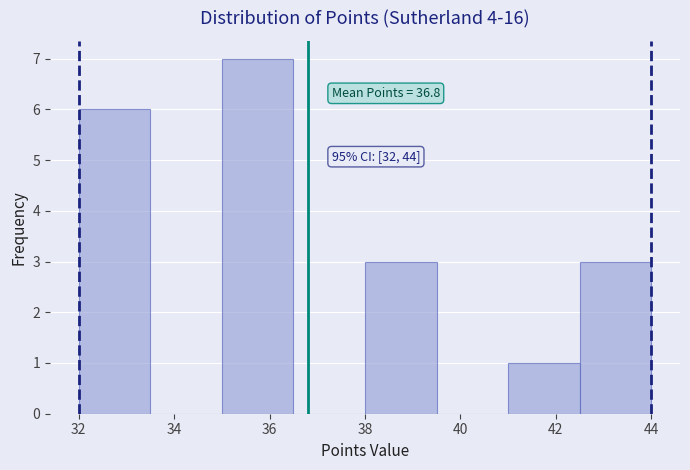

Over which range of the x-axis is the bar tallest?

35.0 to 36.5